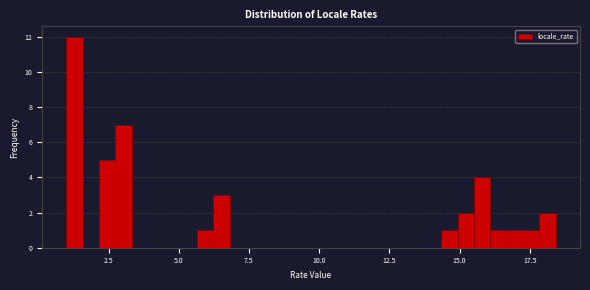

Around what value on the x-axis is the tallest bar? Give the approximate position of its centre, as read against the axis.

1.5